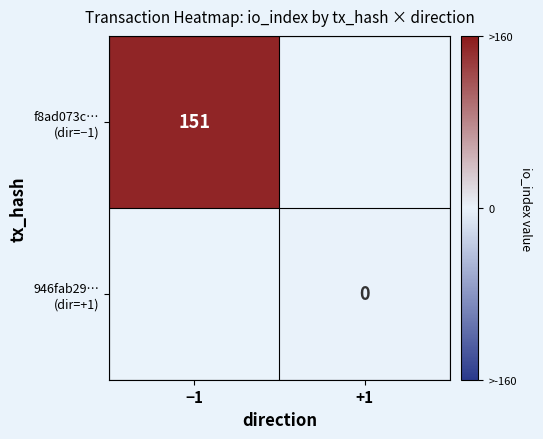

How many distinct data groups are displayed?

2